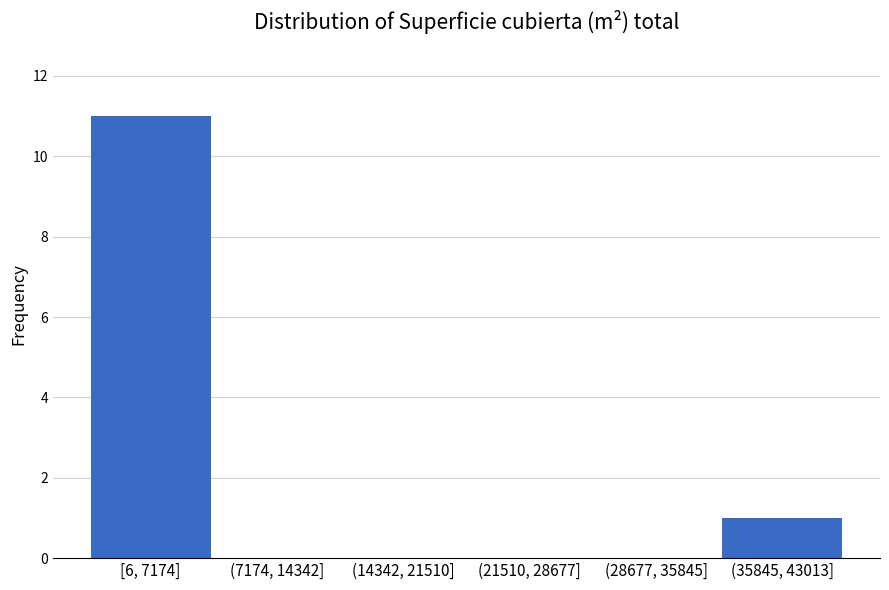

Reading right to left, transcribe all the data shown in this chart.

(35845, 43013]=1	(28677, 35845]=0	(21510, 28677]=0	(14342, 21510]=0	(7174, 14342]=0	[6, 7174]=11